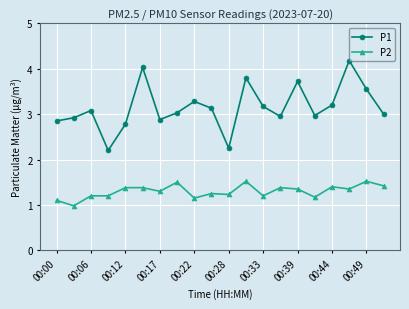

Does the chart have visible grid lines?

Yes